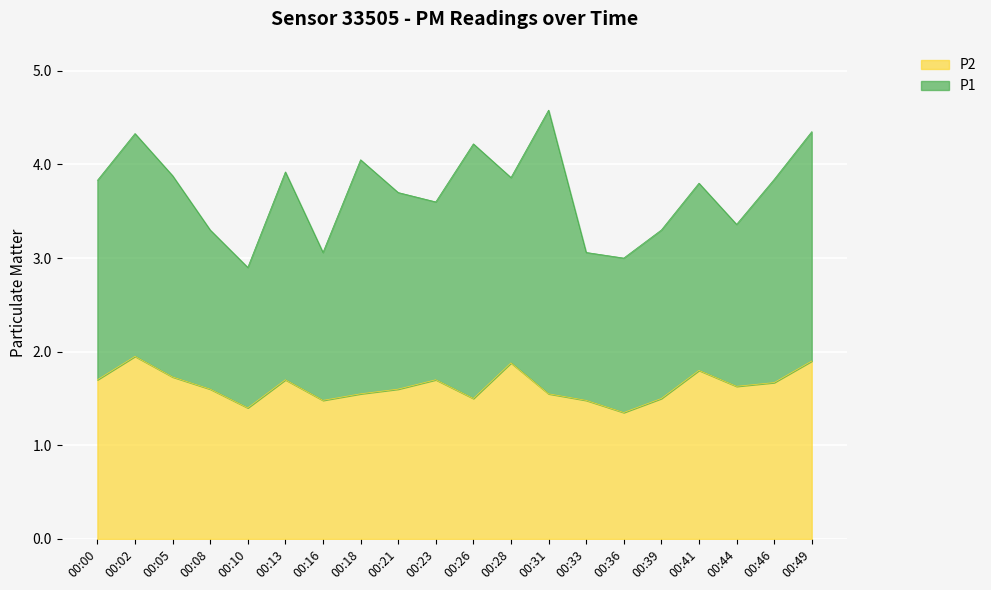

How many points are higher than both their immediate neighbors (excluding endpoints)?

5